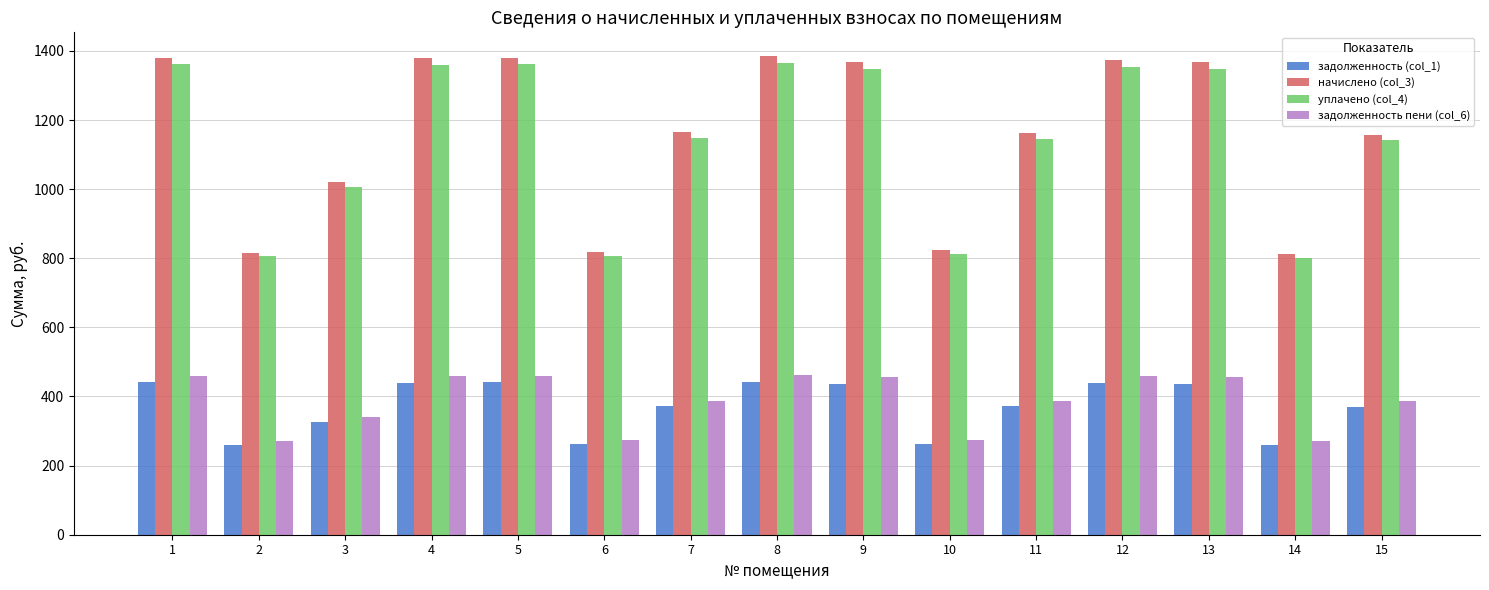

What is the minimum value shown in the chart?

259.4